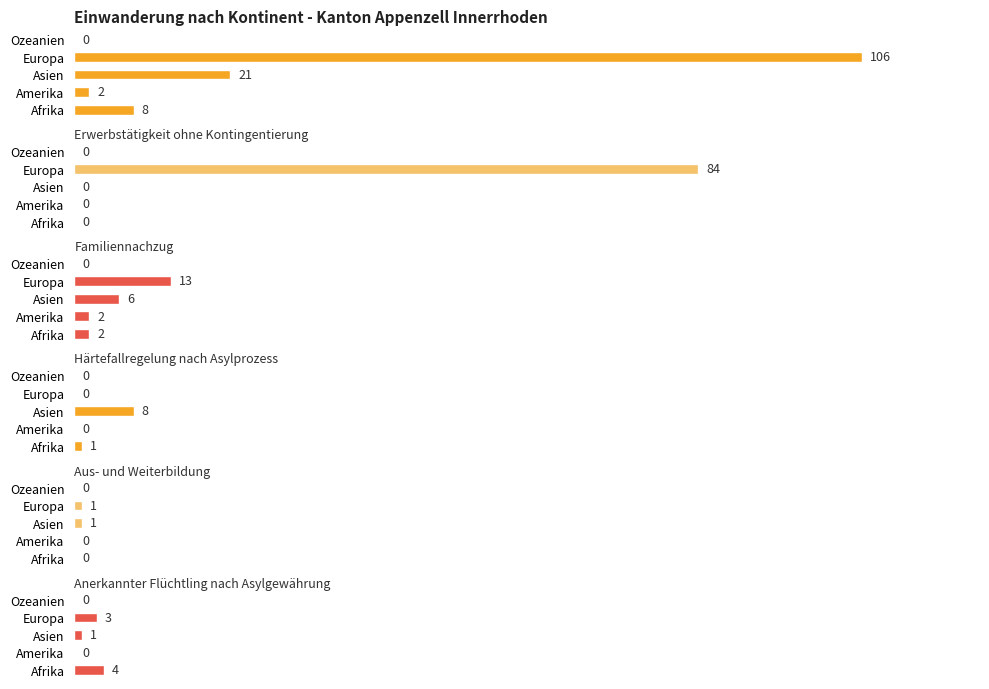

Which series has the largest range (max minus min)?

Total Einwanderung